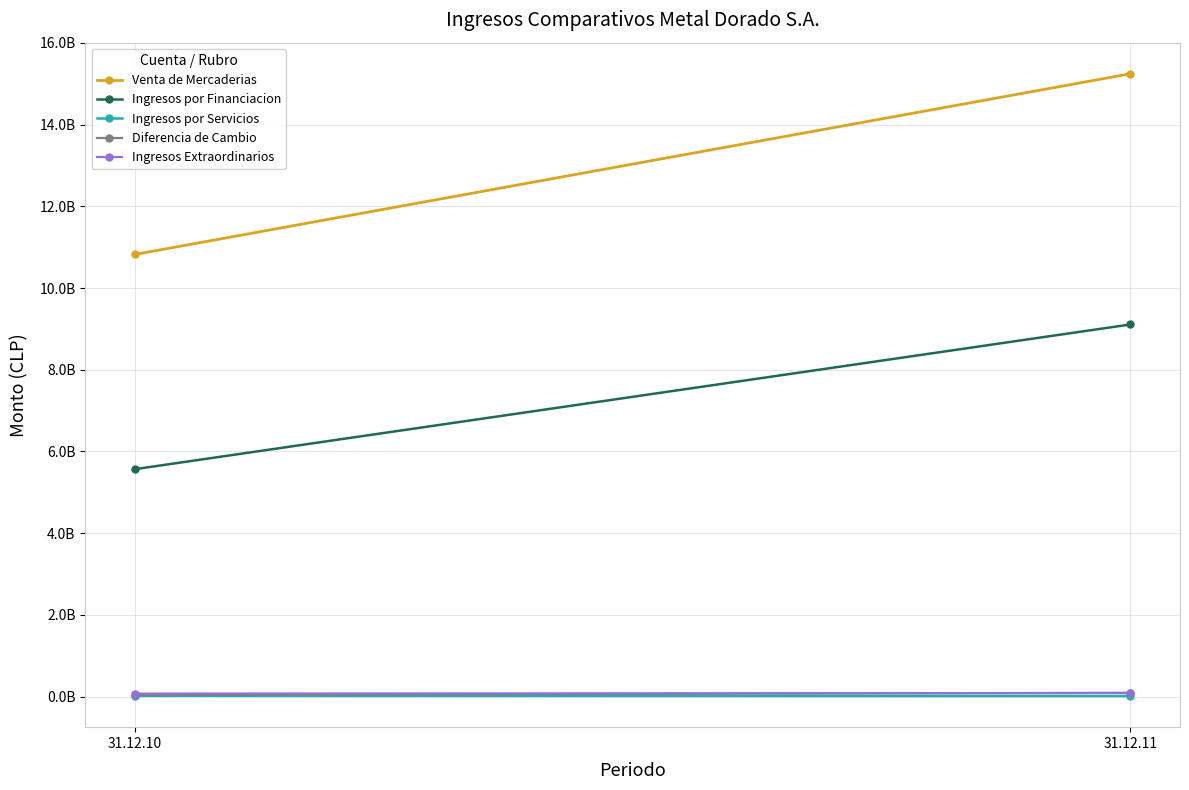

What is the minimum value for Ingresos por Servicios?

11951961